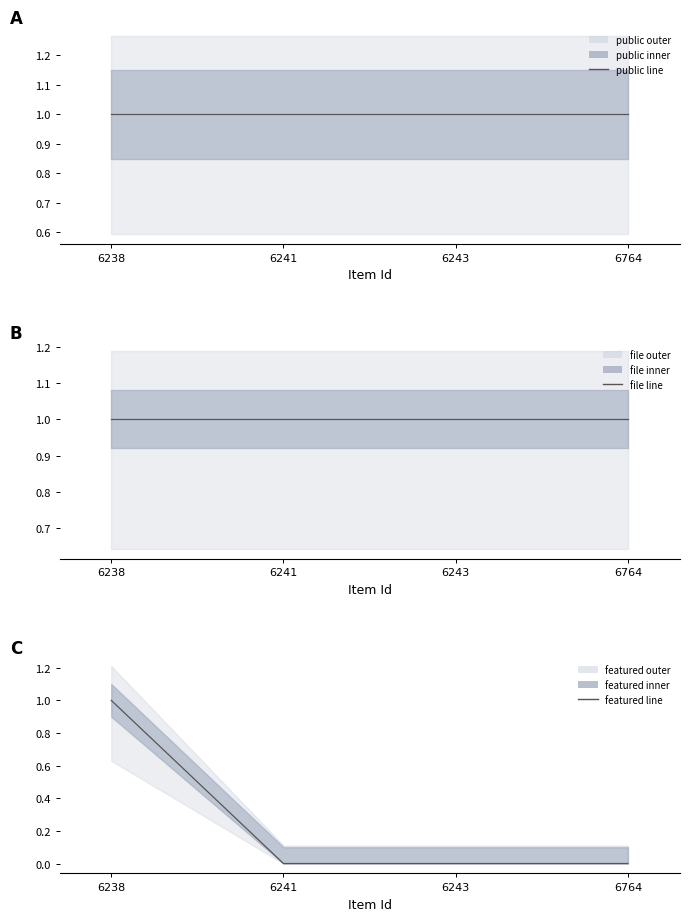

At 6241, list the series in order from largest to smallest.

public center, file center, featured center